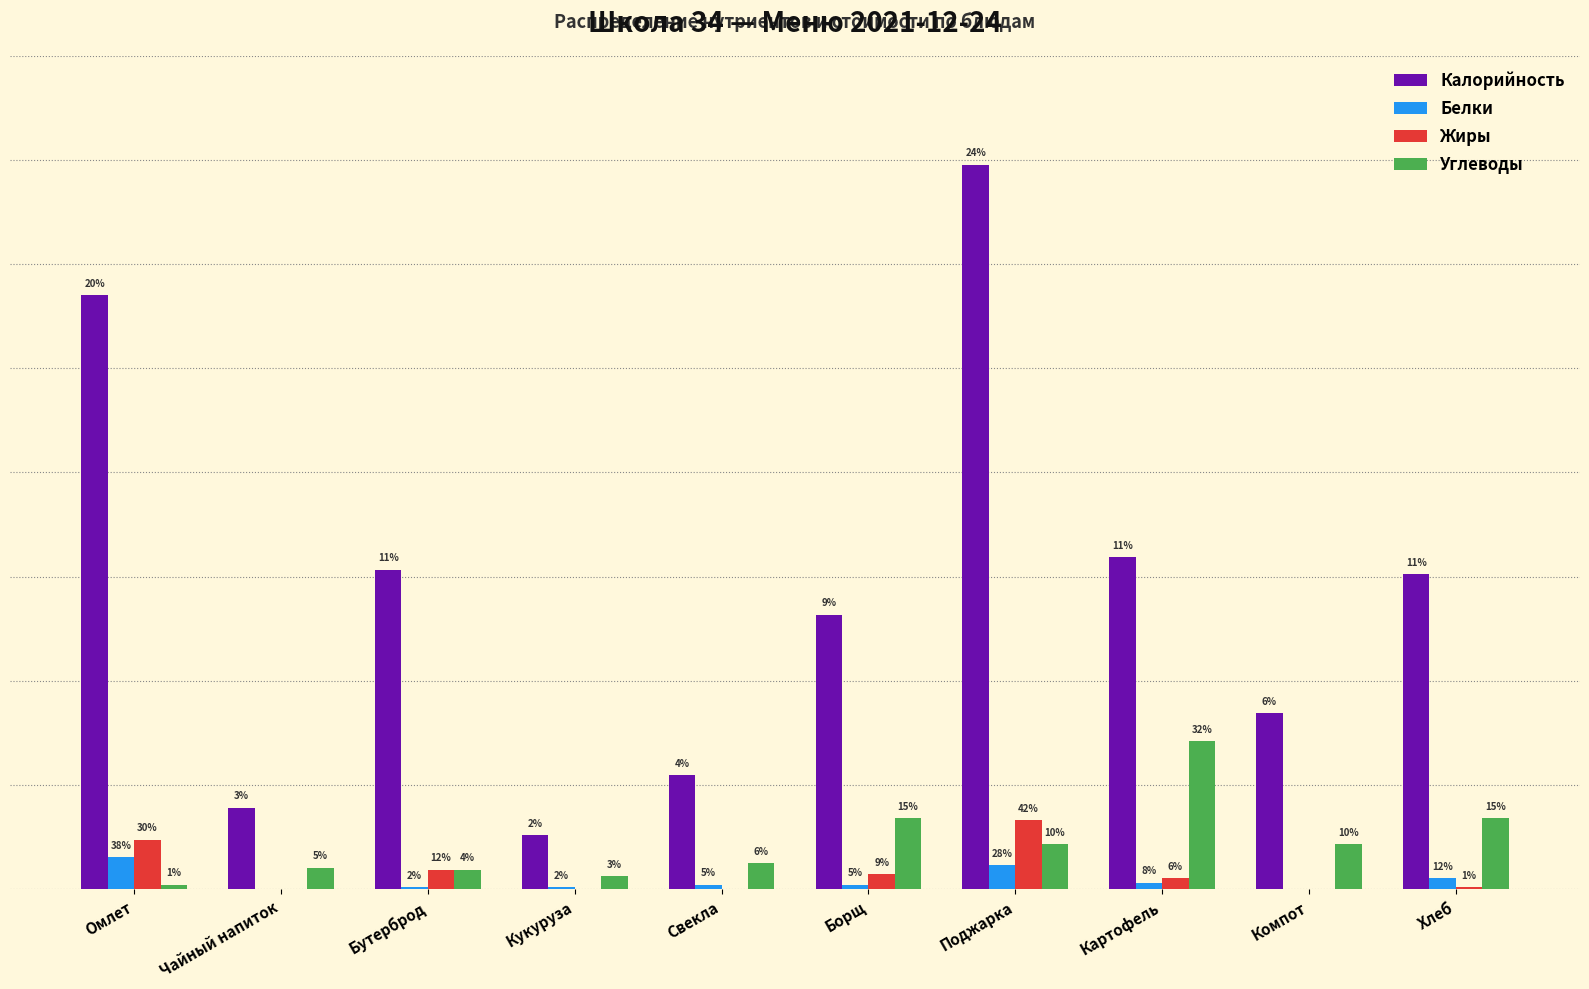

At which category is the sum across all series the highest?

Поджарка